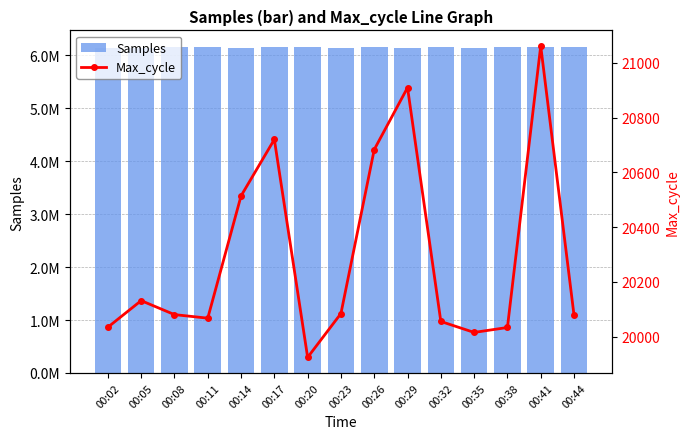

Is it true that Samples equals 6157619 at 00:20?

True